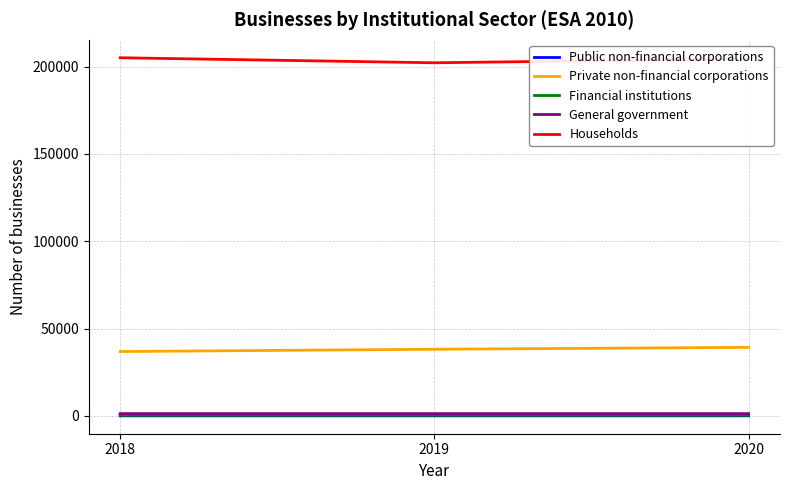

The value of Households at 2020 is 139372. True or false?

False